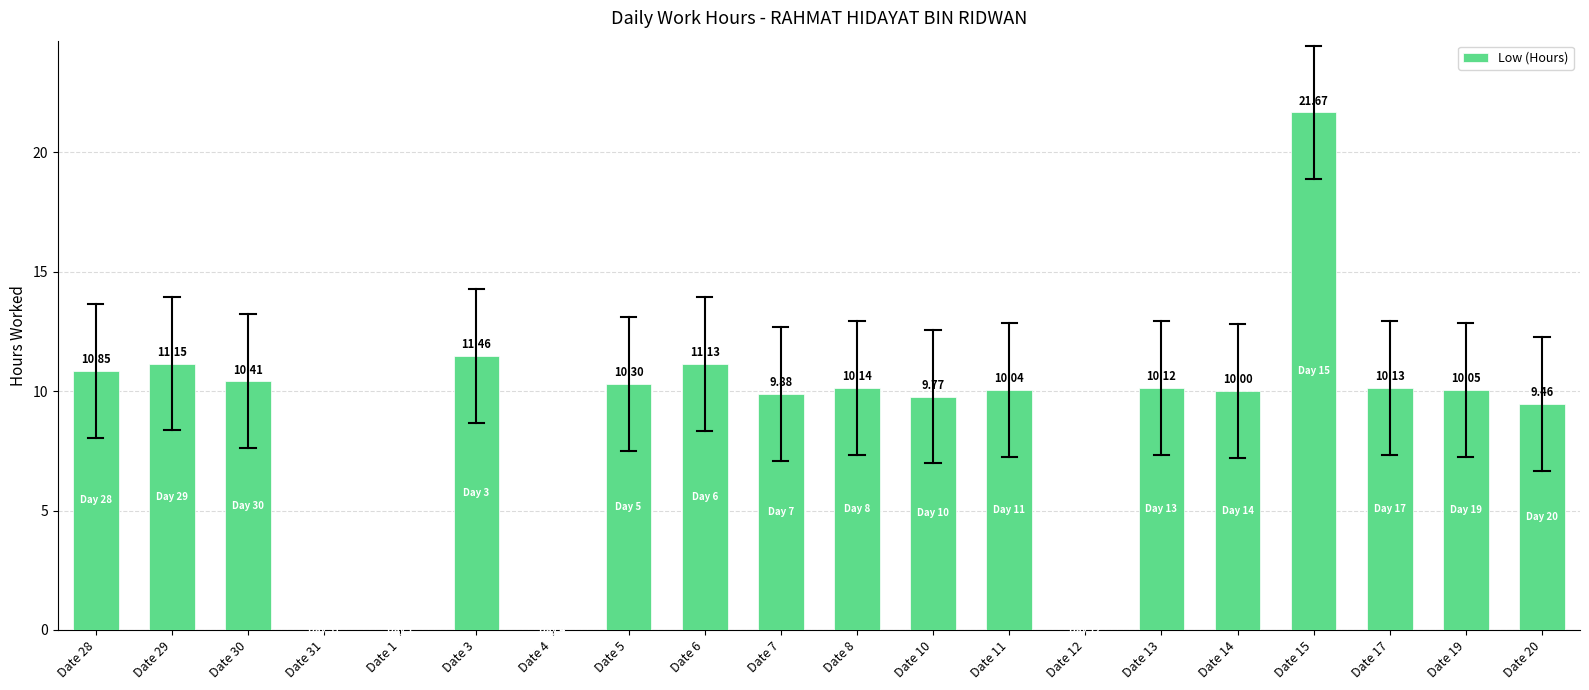

What is the change in value from Date 29 to Date 13?

-1.0